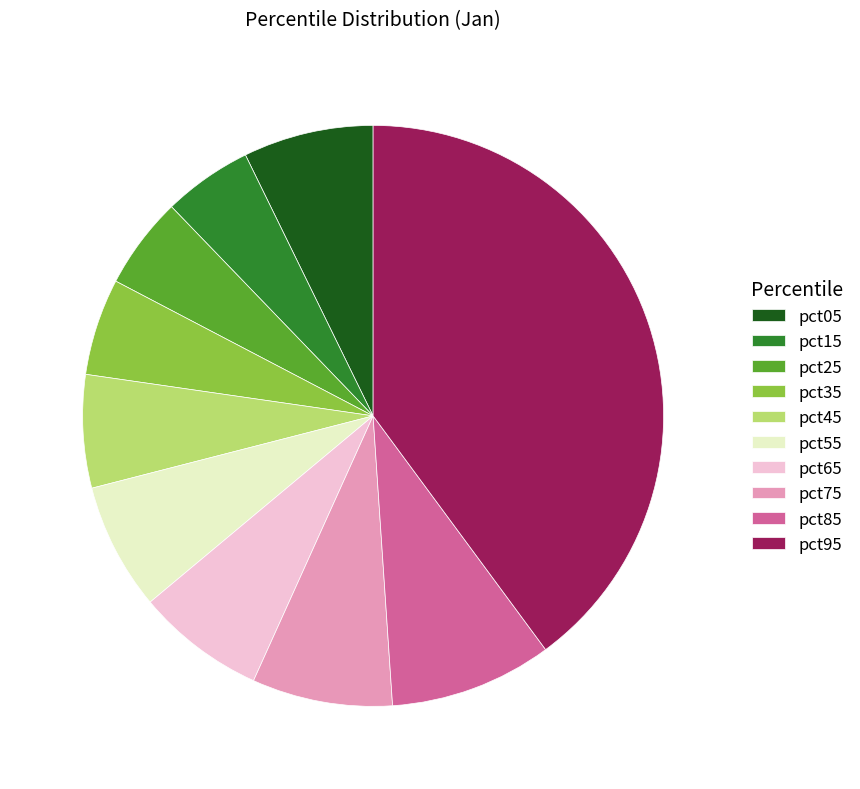

Does pct05 represent more than half of the total?

No